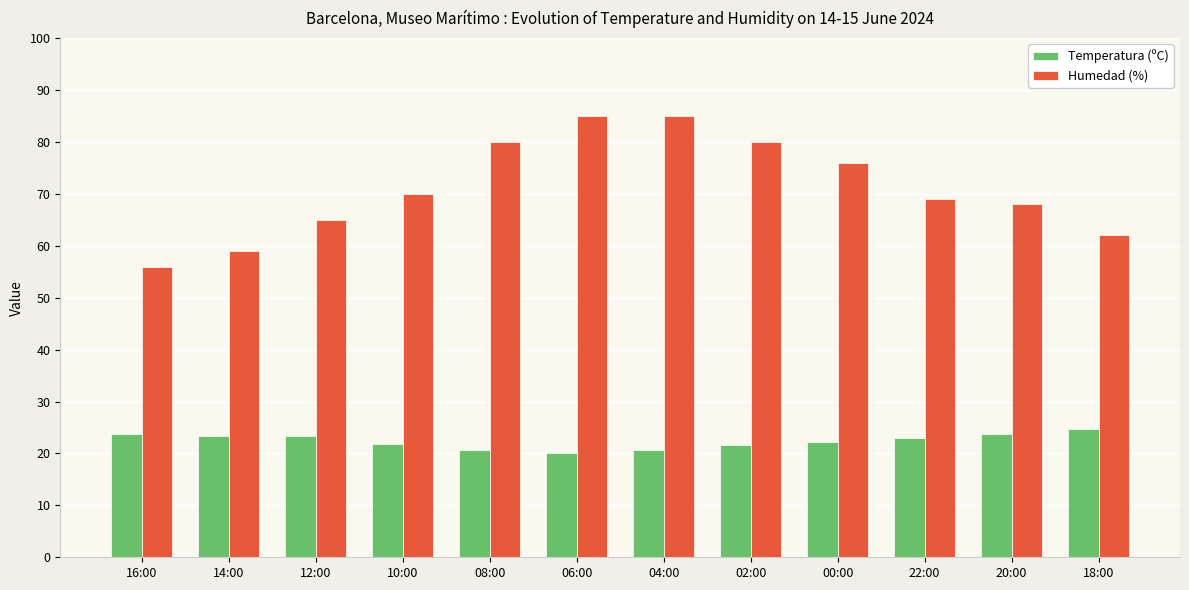

What is the lowest value of the Temperatura (ºC) series?

20.0